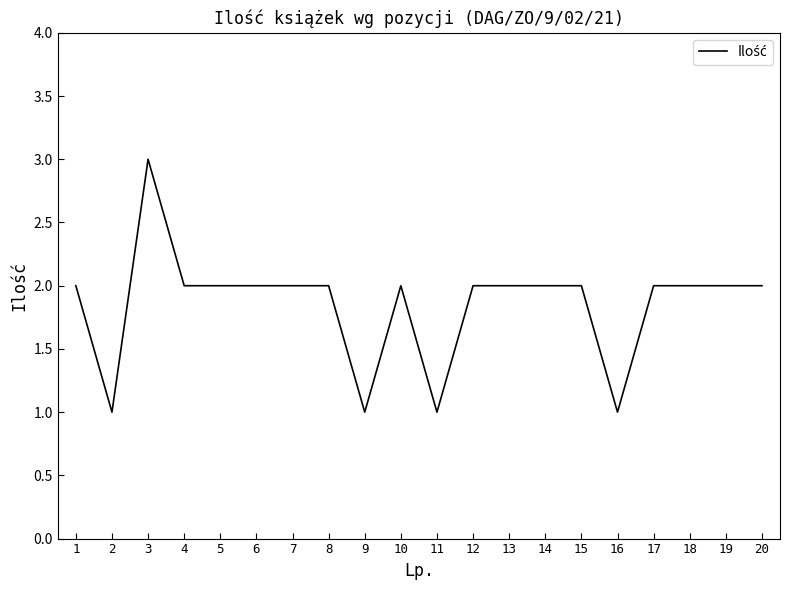

The chart shows a value of 3 at 15. True or false?

False